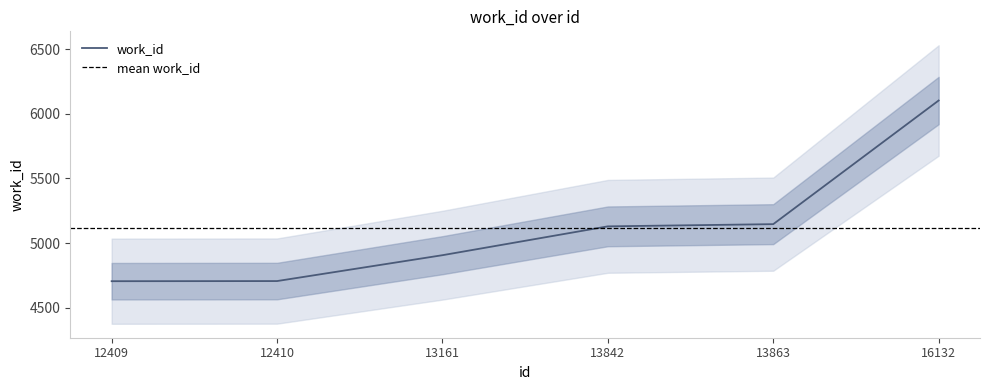

Does the chart display data point markers on the line(s)?

No